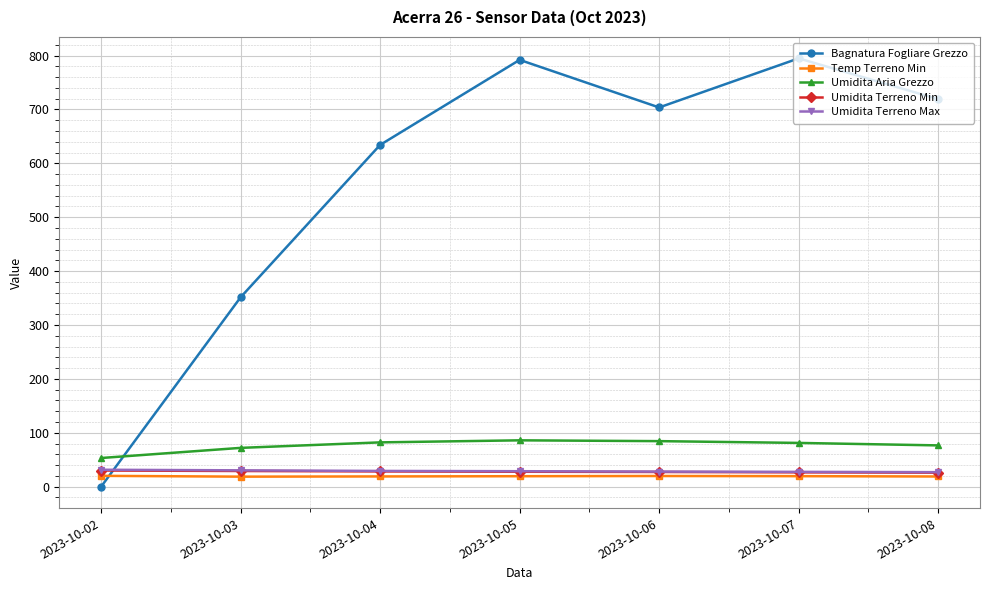

How many data points in Bagnatura Fogliare Grezzo are above 703?

4